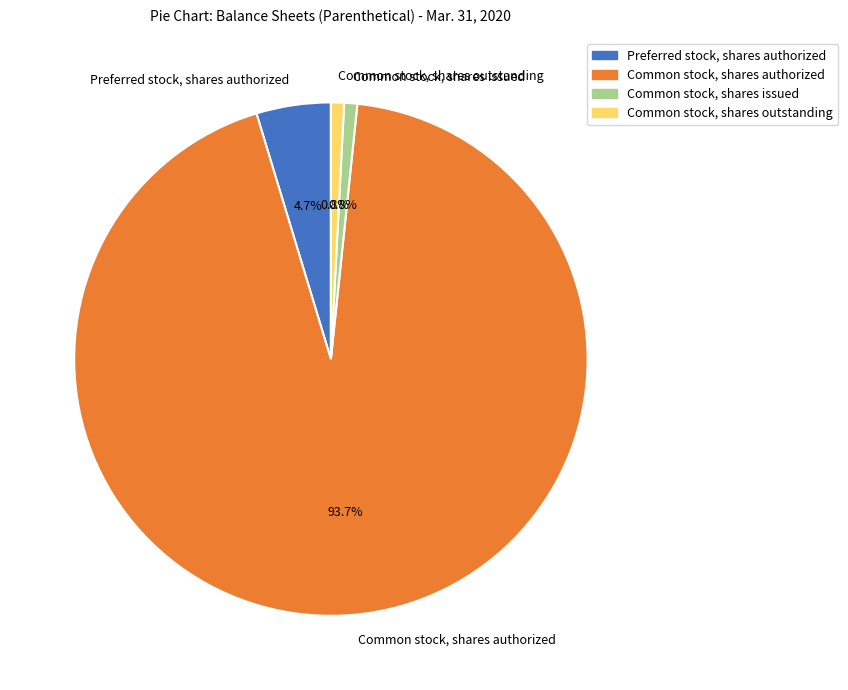

Which slice is the largest?

Common stock, shares authorized